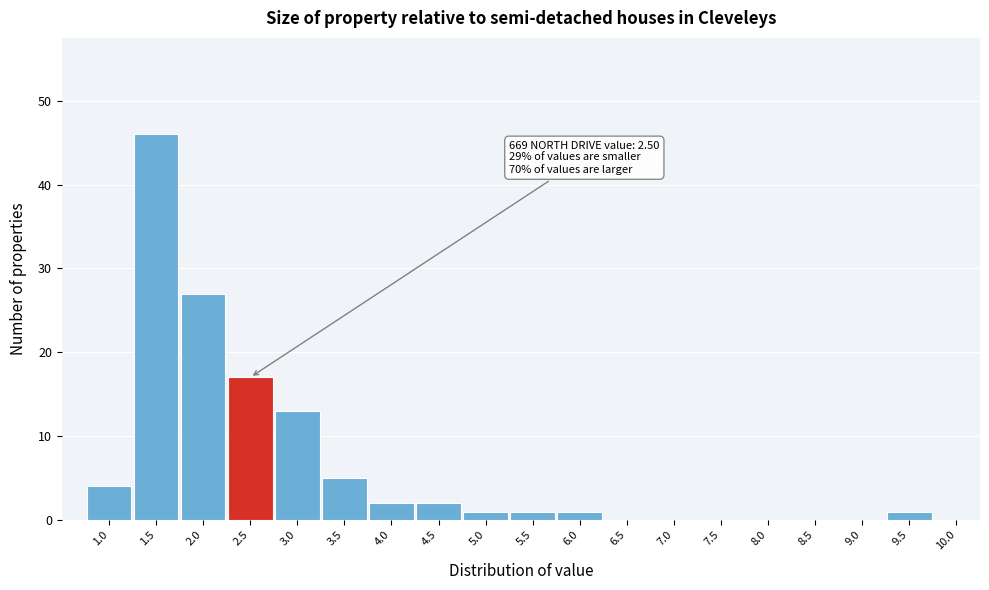

Reading left to right, what are all the values shown in this chart?

1.0=4	1.5=46	2.0=27	2.5=17	3.0=13	3.5=5	4.0=2	4.5=2	5.0=1	5.5=1	6.0=1	6.5=0	7.0=0	7.5=0	8.0=0	8.5=0	9.0=0	9.5=1	10.0=0